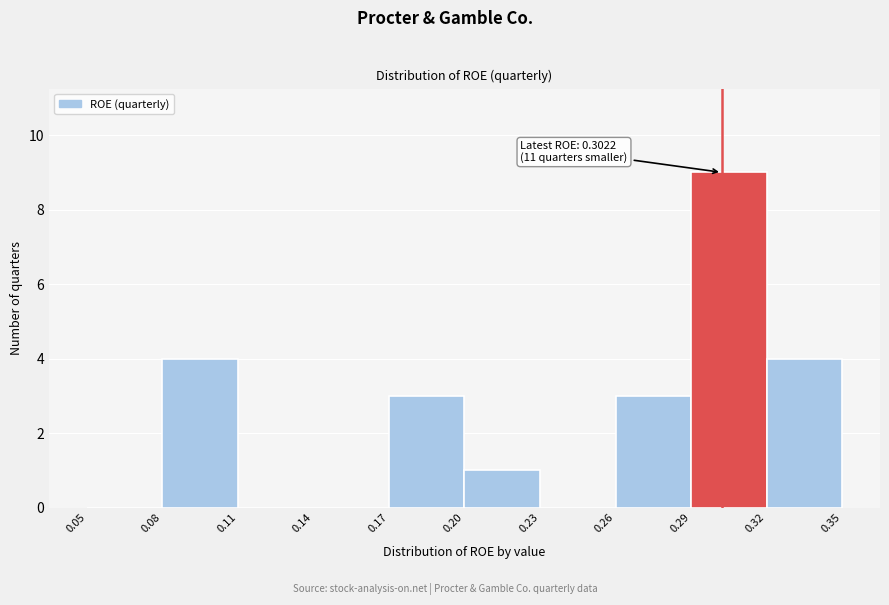

Which range on the x-axis has the tallest bar?

0.29 to 0.32